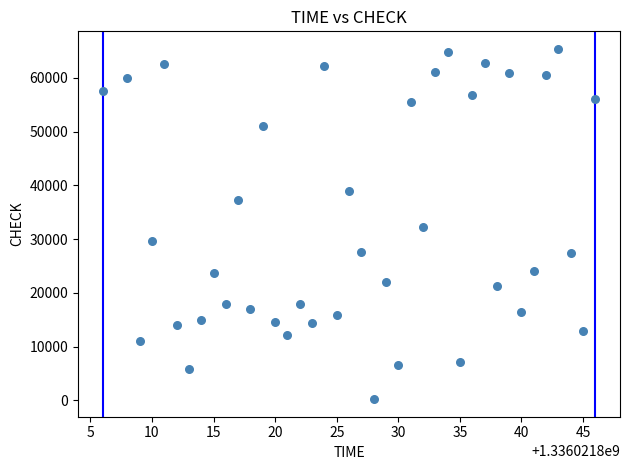

What is the range of X values (max minus min)?

40